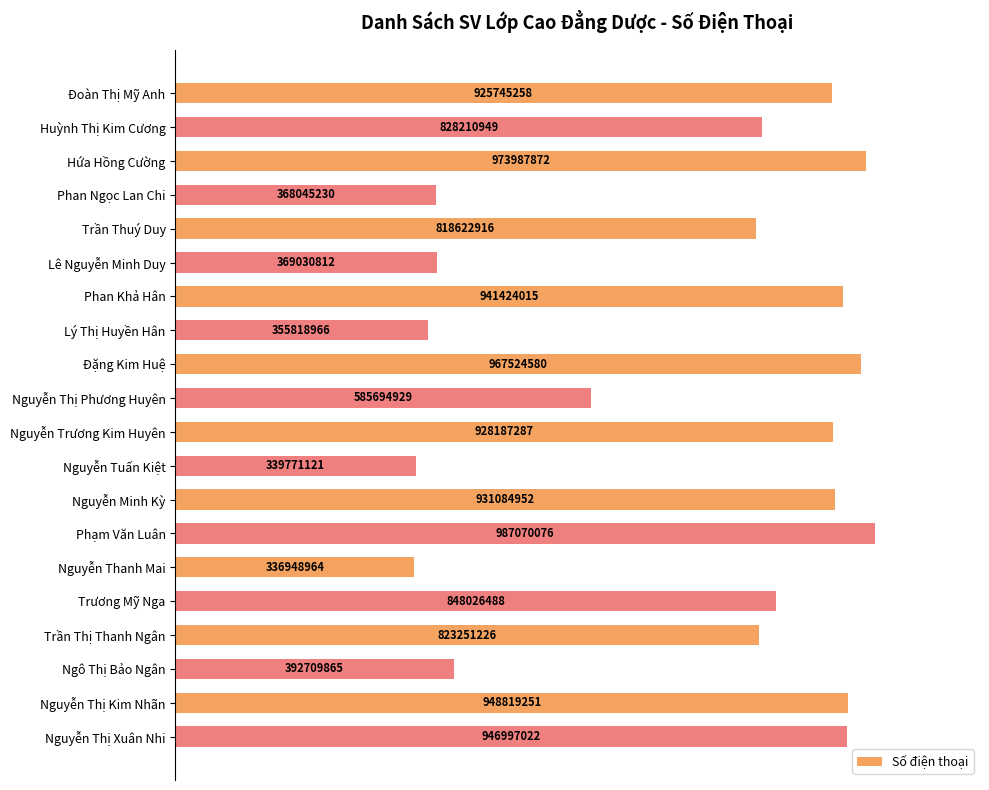

How many bars are there in total?

20